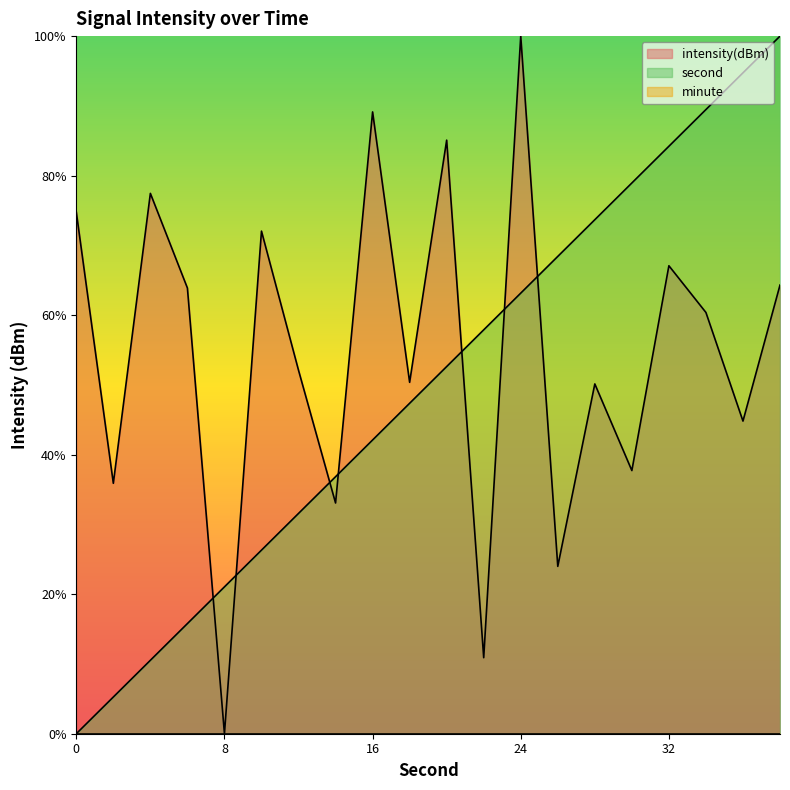

Where is the data nearest to the value 50?

28